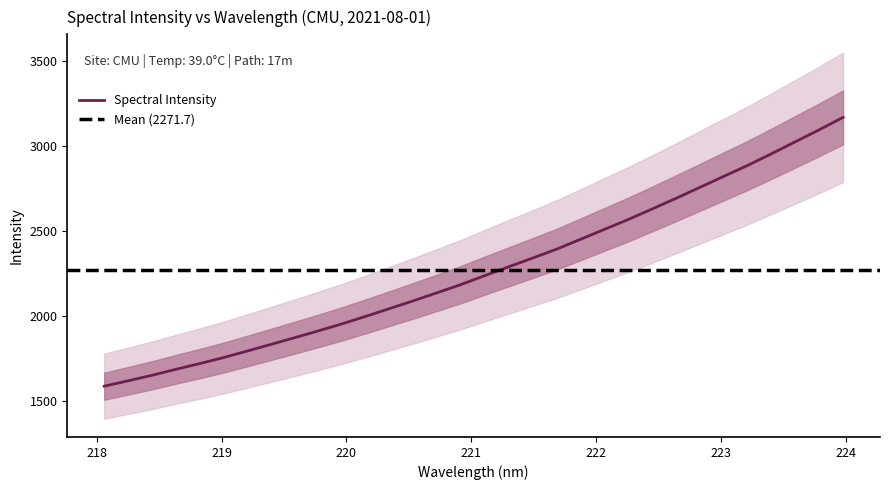

Reading left to right, what are all the values shown in this chart?

1589.2	1620.8	1652.9	1687.9	1721.6	1757.0	1795.5	1834.7	1874.4	1914.6	1956.2	2000.6	2046.3	2092.1	2139.5	2187.6	2240.2	2291.7	2342.8	2394.8	2452.4	2510.6	2568.5	2630.2	2692.5	2756.8	2821.1	2885.2	2953.6	3023.8	3093.9	3166.5